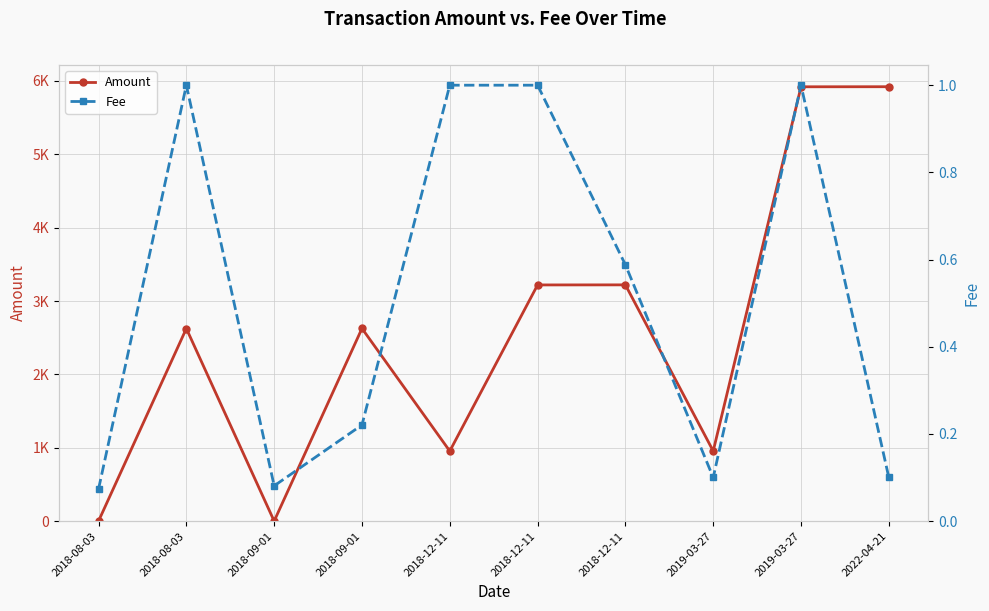

The Amount series shows 0.0 at 2018-08-03. True or false?

True